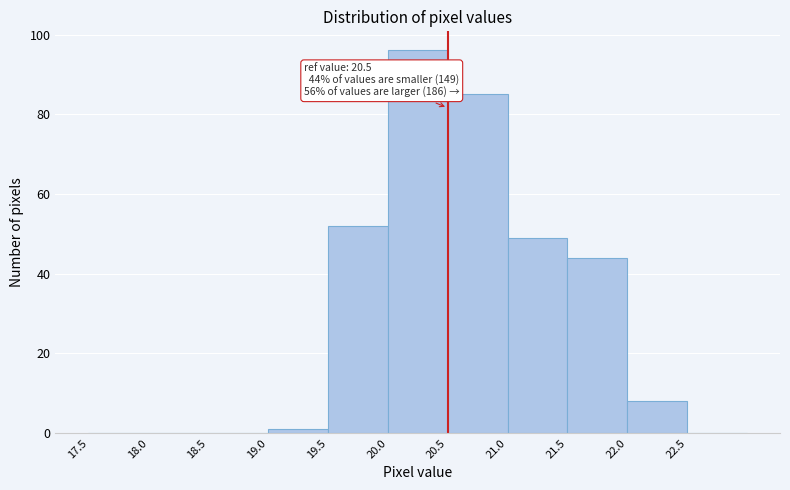

Which range on the x-axis has the tallest bar?

20.0 to 20.5